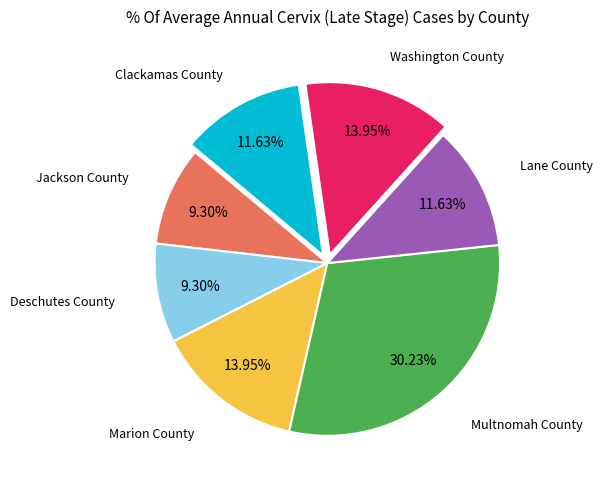

Is there a majority slice in this chart?

No